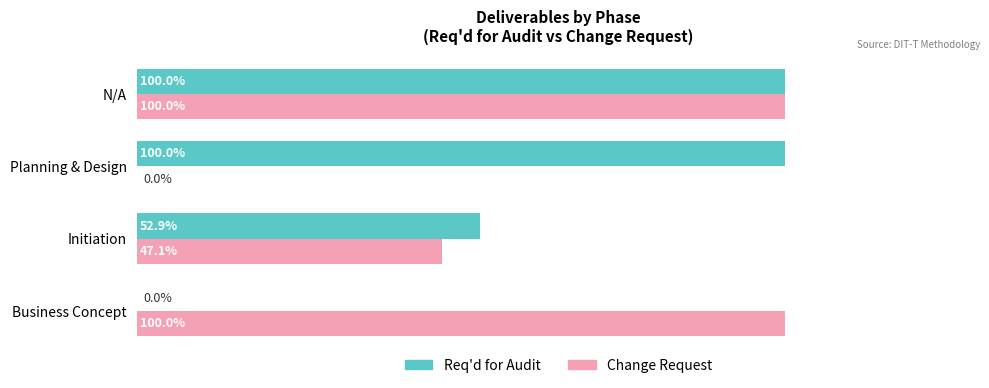

At which category is the sum across all series the highest?

N/A